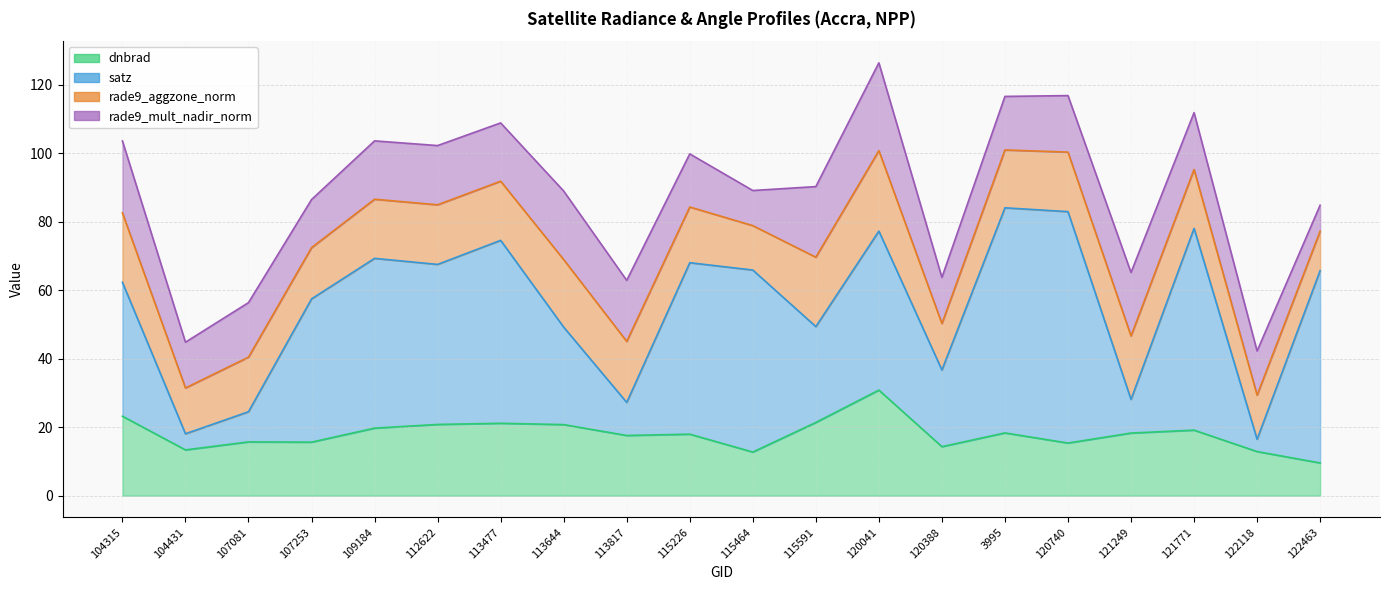

Between 115226 and 122118, which series saw the biggest shift?

satz